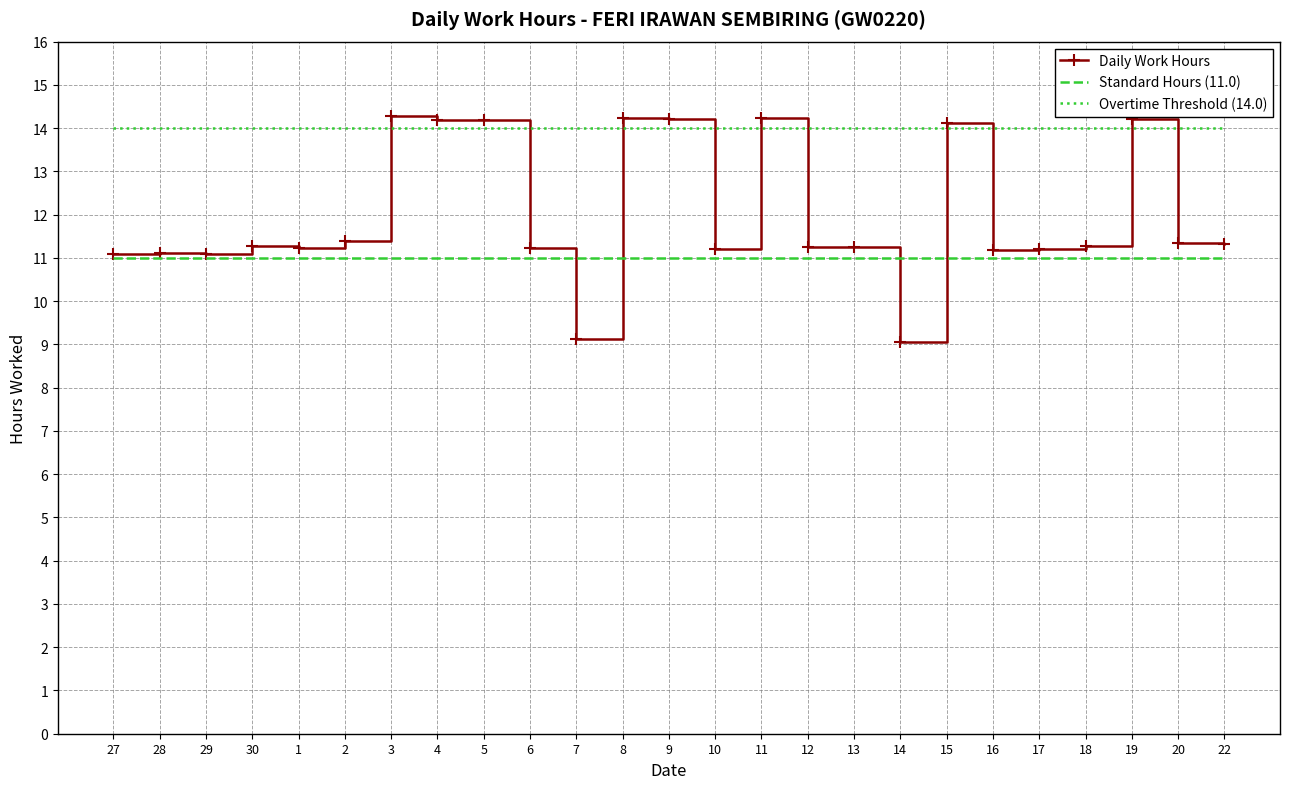

Which series has the largest total across all categories?

Overtime Threshold (14.0)